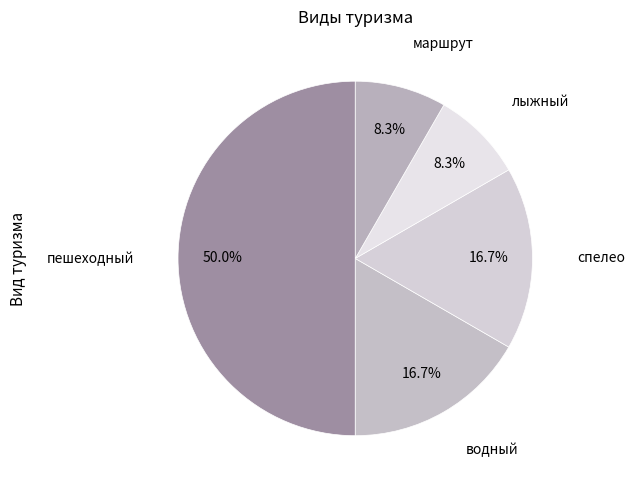

Is it true that пешеходный is 44% of the pie?

False